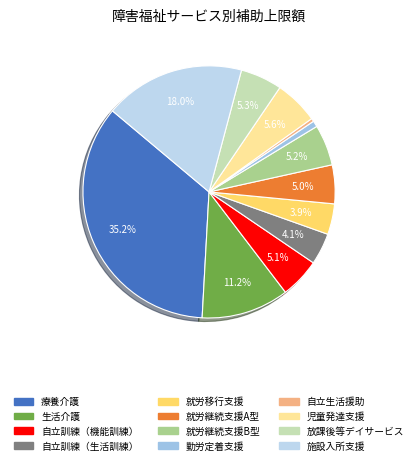

Between 放課後等デイサービス and 生活介護, which is larger?

生活介護